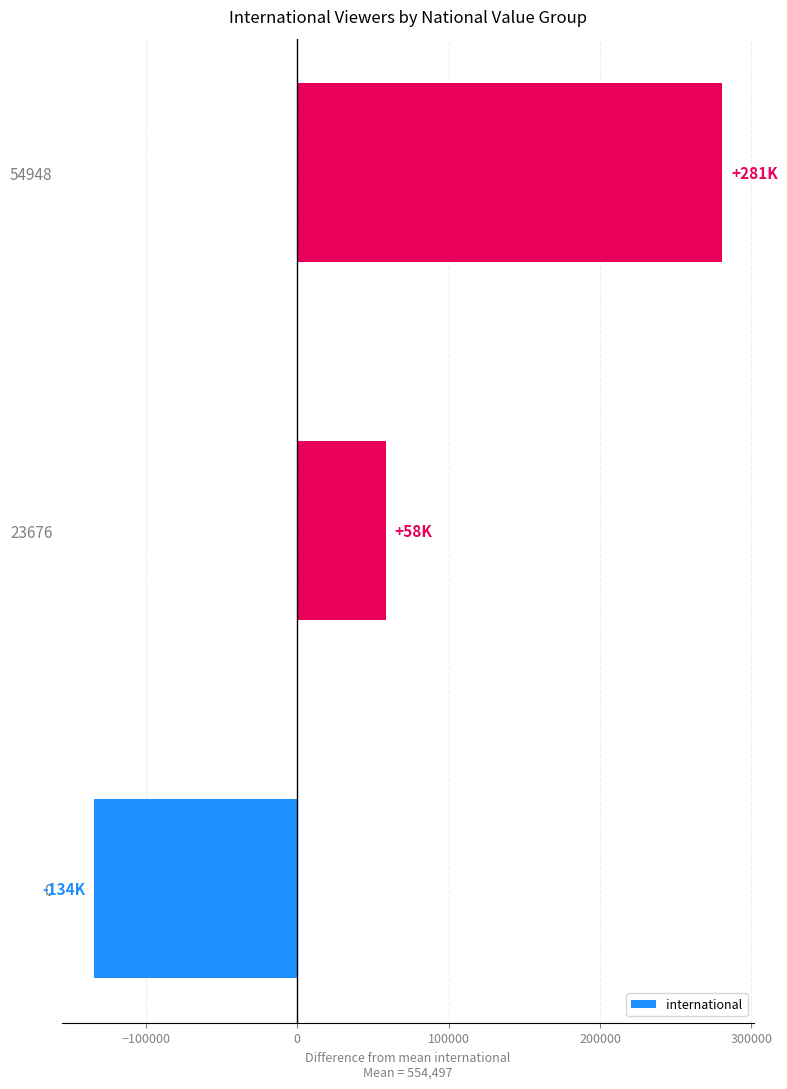

Reading bottom to top, extract all data points from this chart.

-134261.1	58487.9	280780.9